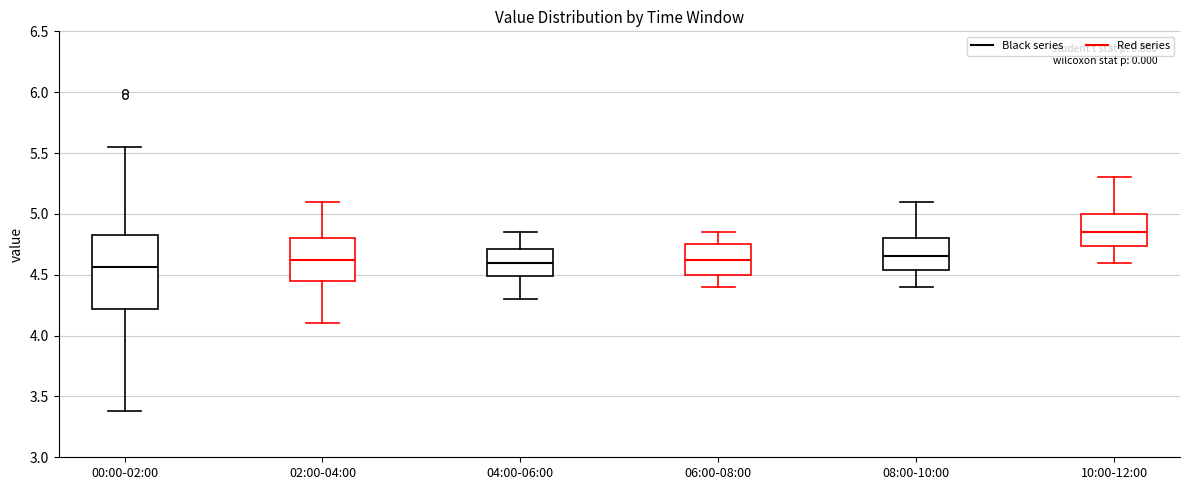

Reading left to right, read every box against the y-axis: the position of its median line, the range the box covers, and the ends of its whiskers. The values are not printed on the chart, so give them approximately, as read against the axis.

00:00-02:00: median 4.55, box 4.20 to 4.85, whiskers 3.40 to 5.55
02:00-04:00: median 4.65, box 4.45 to 4.80, whiskers 4.10 to 5.10
04:00-06:00: median 4.60, box 4.50 to 4.70, whiskers 4.30 to 4.85
06:00-08:00: median 4.65, box 4.50 to 4.75, whiskers 4.40 to 4.85
08:00-10:00: median 4.65, box 4.55 to 4.80, whiskers 4.40 to 5.10
10:00-12:00: median 4.85, box 4.75 to 5.00, whiskers 4.60 to 5.30